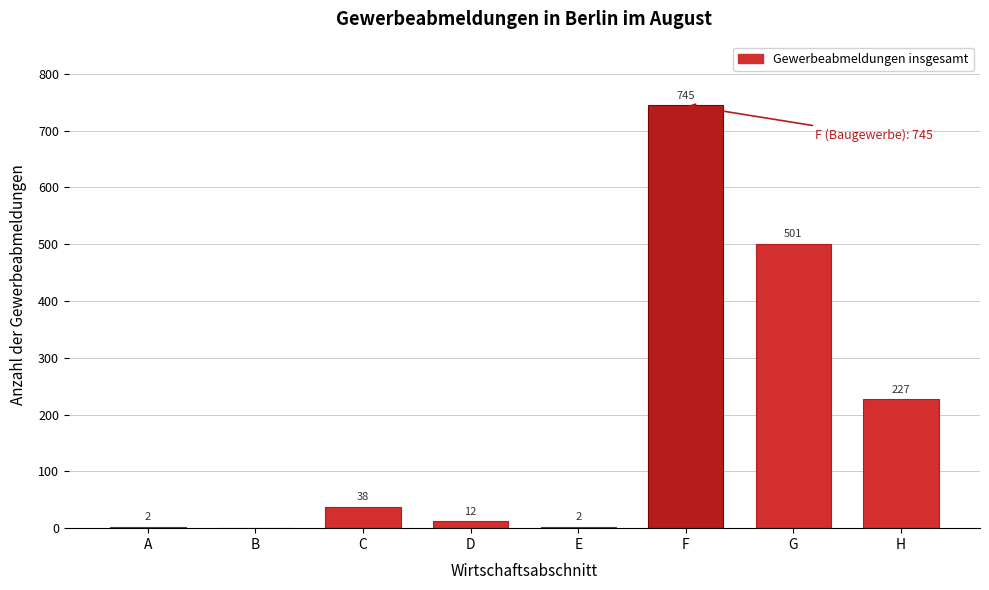

Reading left to right, transcribe all the data shown in this chart.

A=2	B=0	C=38	D=12	E=2	F=745	G=501	H=227